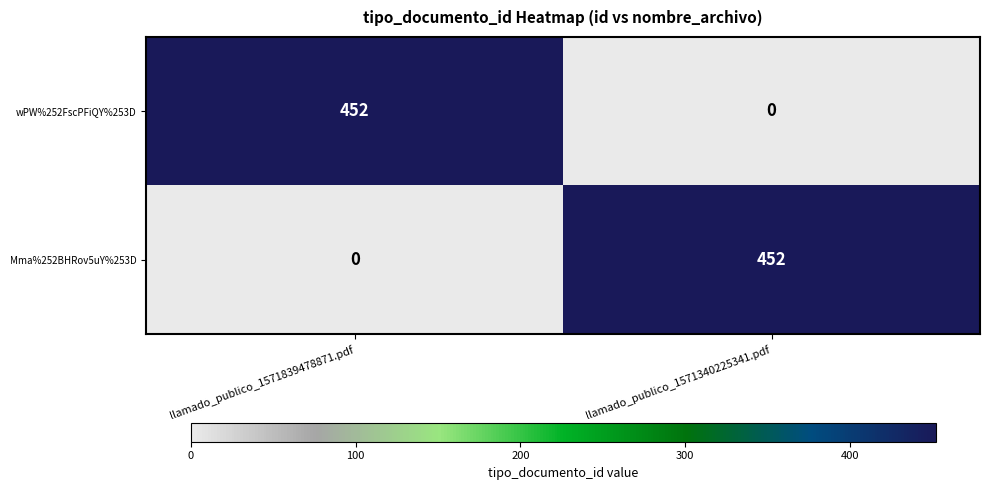

List the labels in order of Mma%252BHRov5uY%253D value, smallest first.

llamado_publico_1571839478871.pdf, llamado_publico_1571340225341.pdf